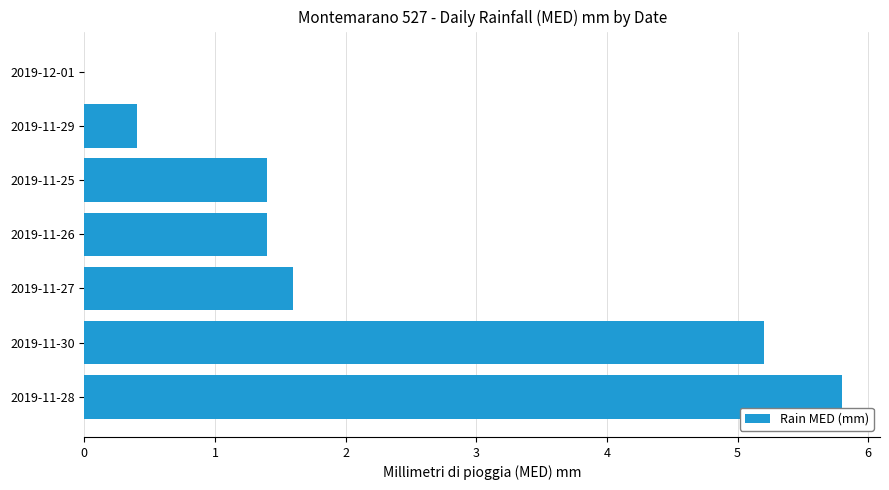

What is the sum of all values?

15.8